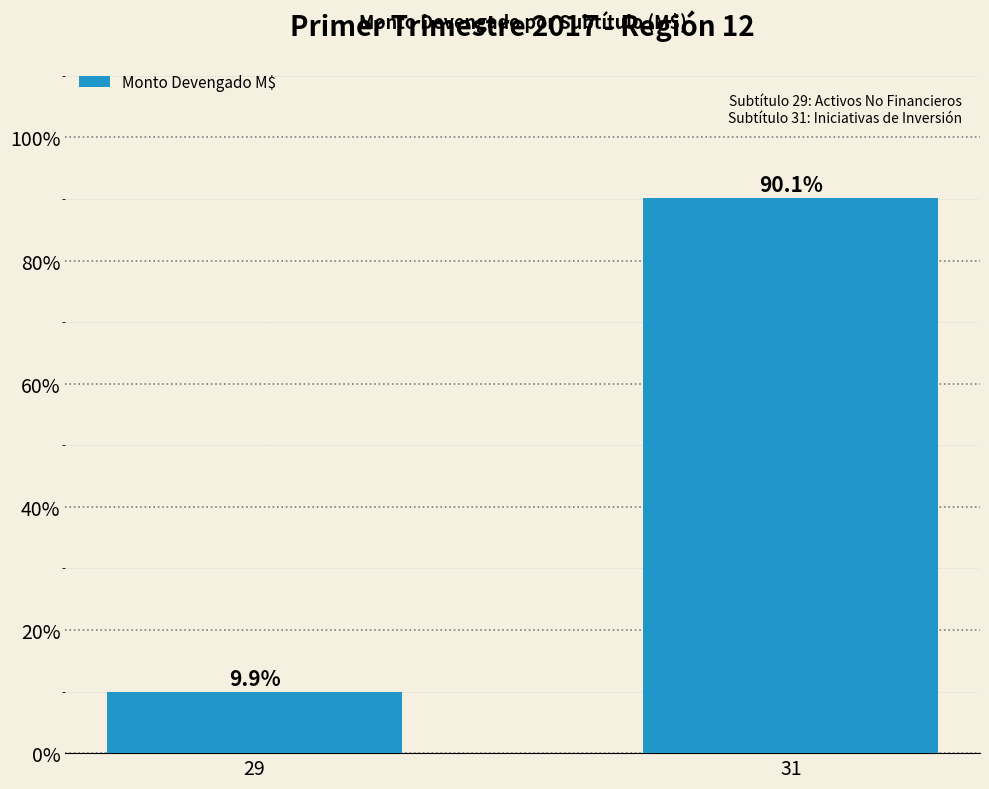

What is the greatest value displayed?

90.1